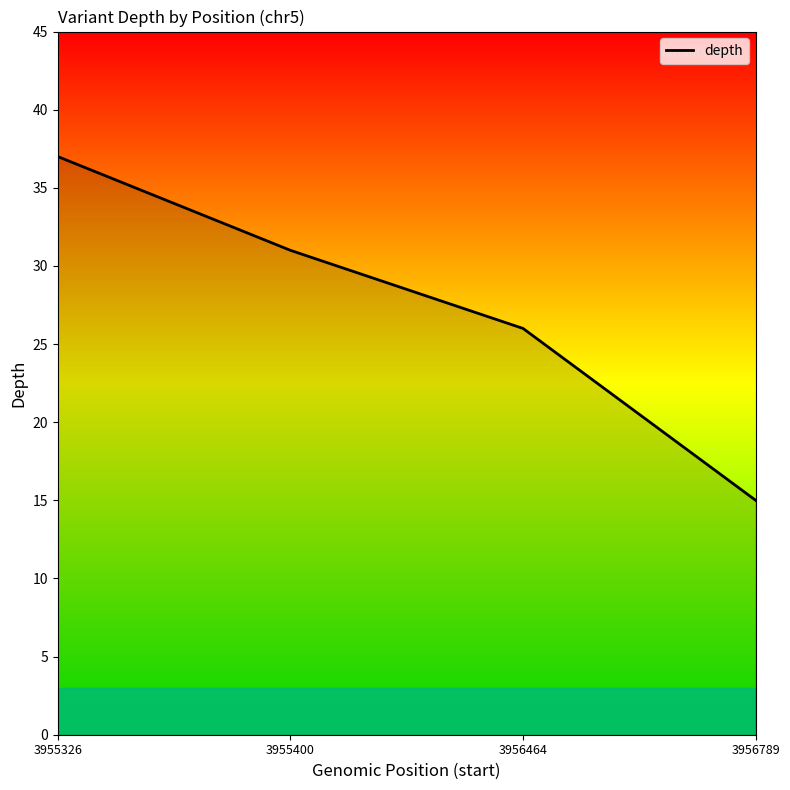

Rank the categories by value from lowest to highest.

3956789, 3956464, 3955400, 3955326